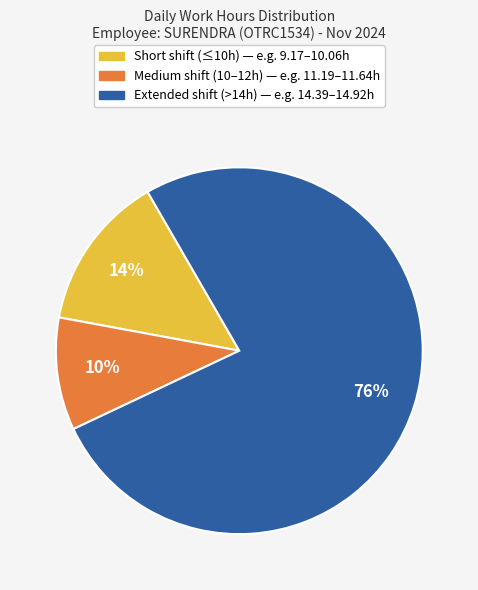

Is there a majority slice in this chart?

Yes